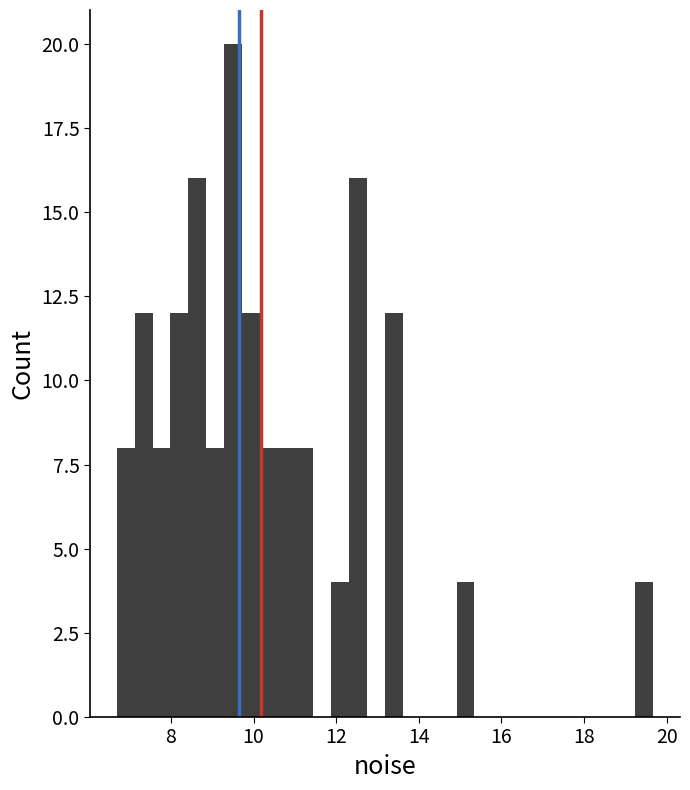

Around what value on the x-axis is the tallest bar? Give the approximate position of its centre, as read against the axis.

9.6